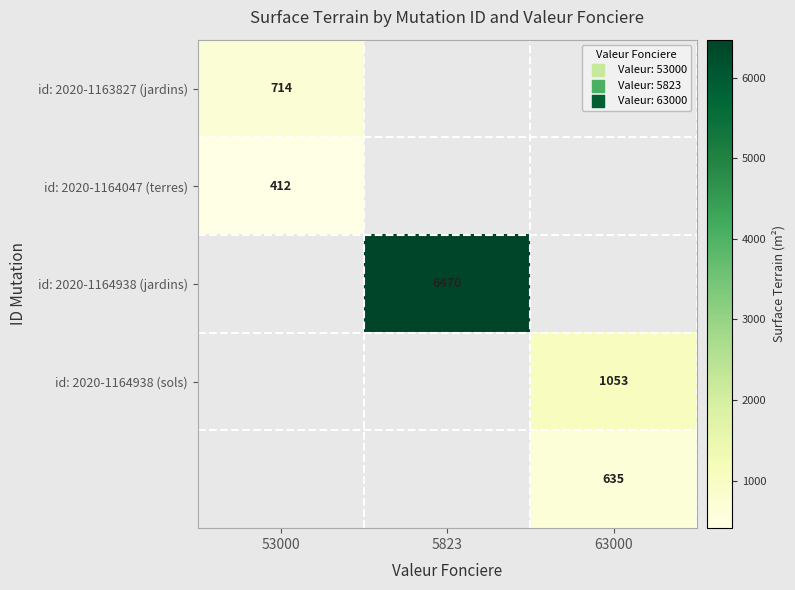

True or false: id: 2020-1163827 (jardins) has a value of 714 at 53000.

True